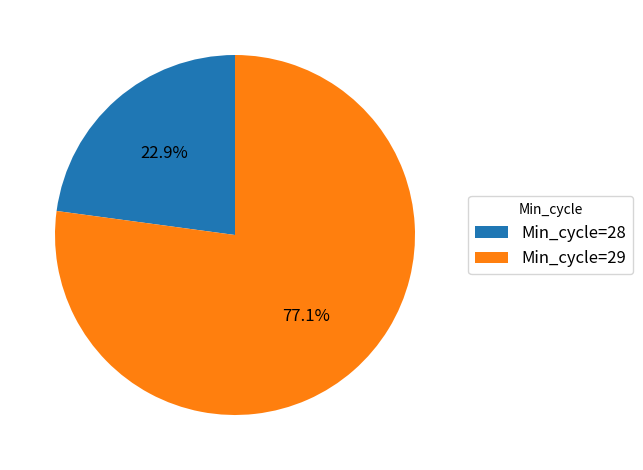

Which slice is the largest?

Min_cycle=29